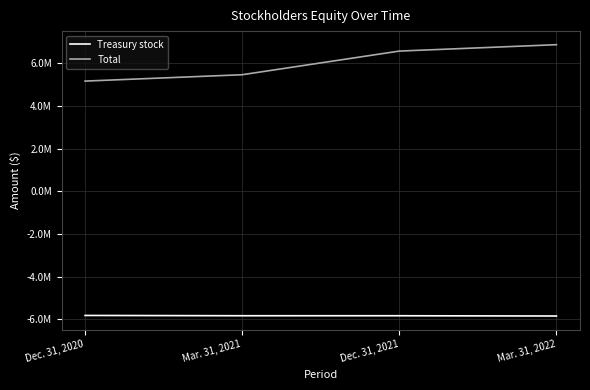

What is the difference between the second highest and second lowest values in the Total series?

1107514